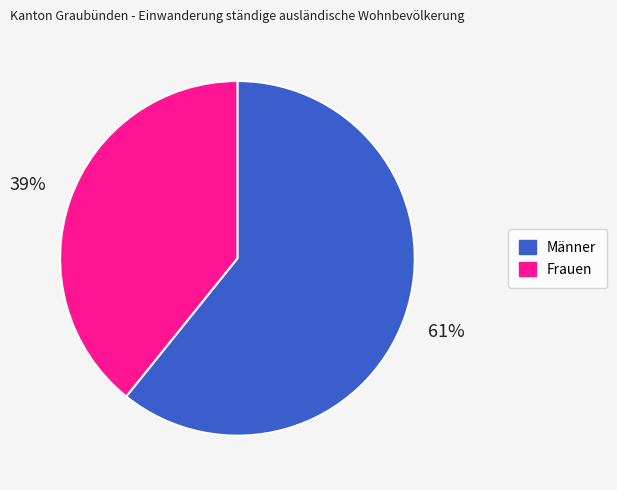

True or false: Männer accounts for 67% of the total.

False